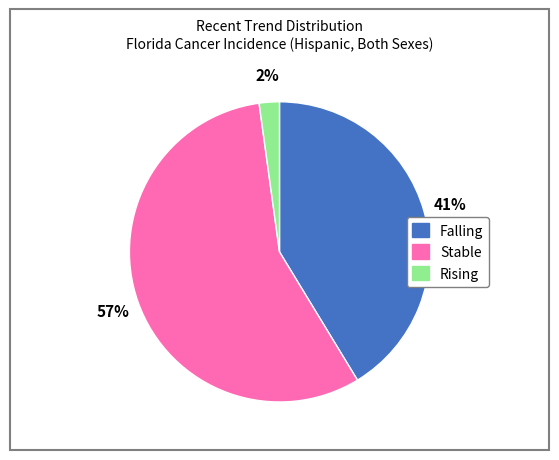

To the nearest percent, what is the average slice percentage?

33%